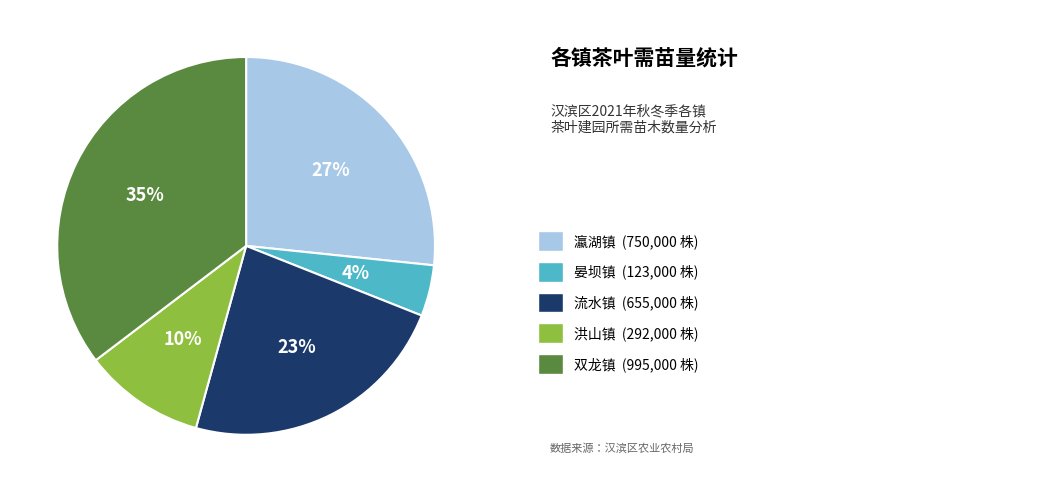

How many segments does this pie chart have?

5